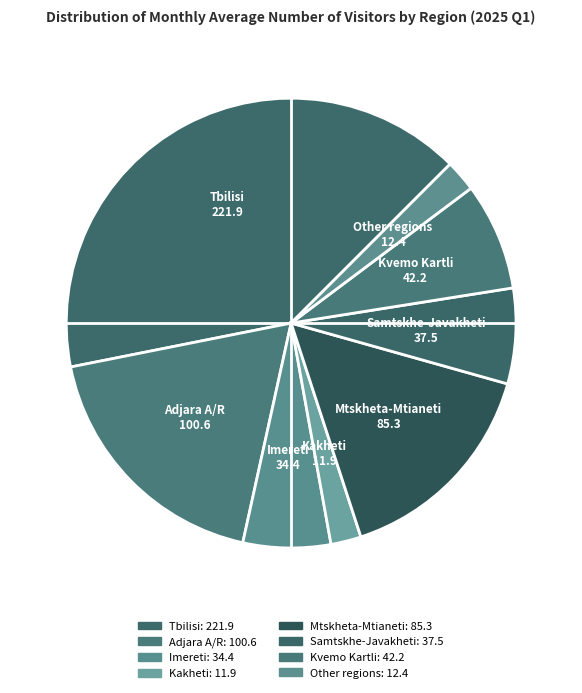

Count the number of slices in the pie.

8